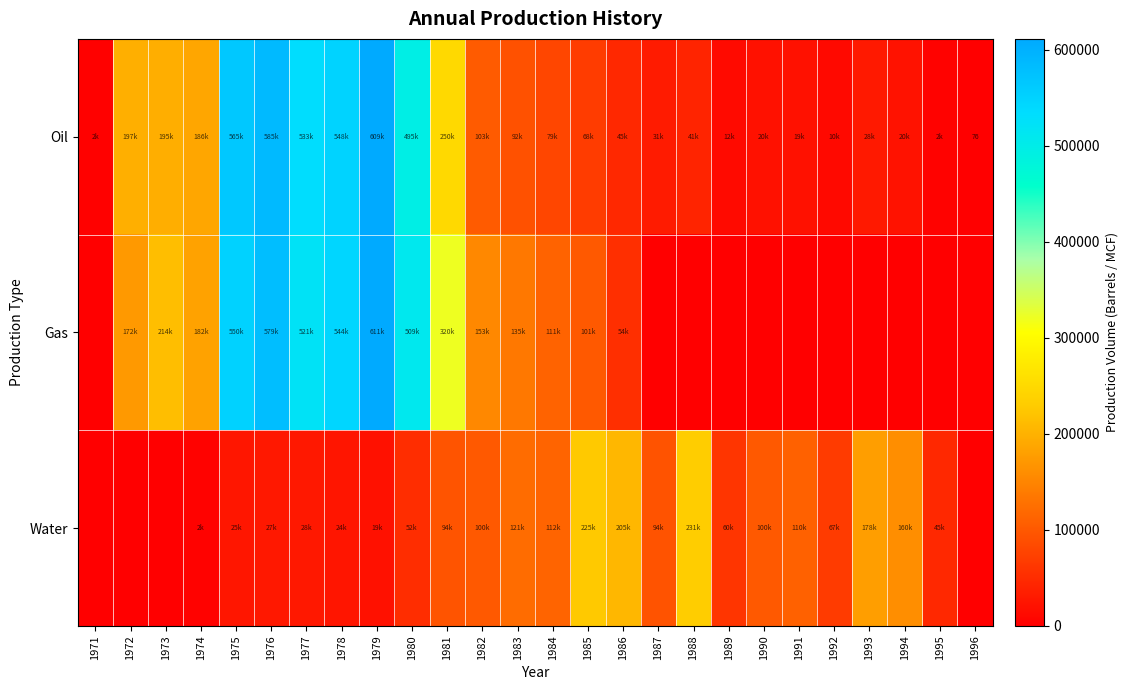

How many positive values does the Gas series have?

15